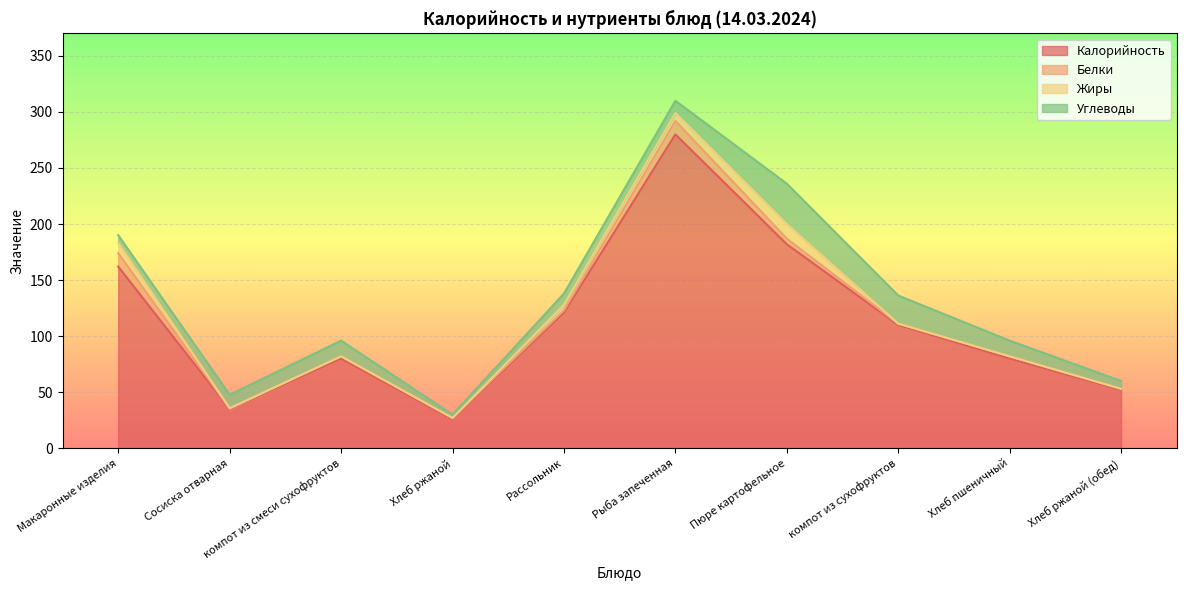

What is the maximum value shown in the chart?

280.0